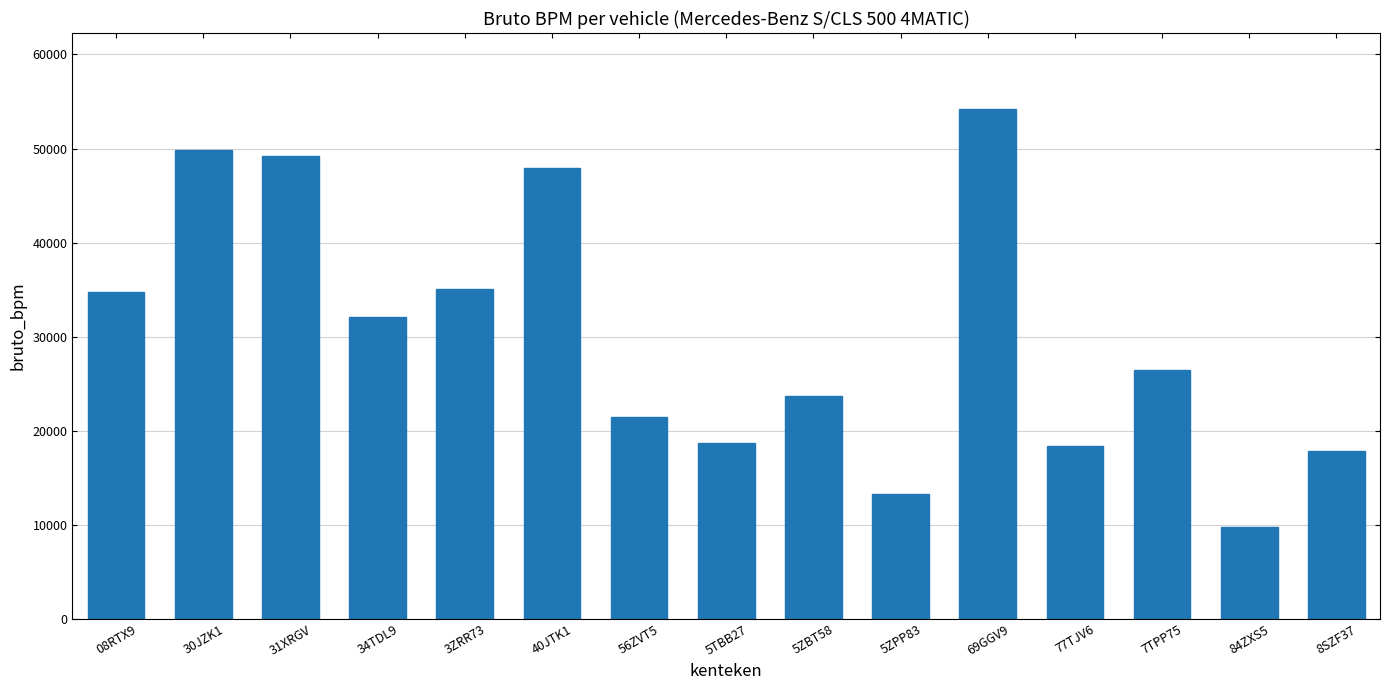

What is the difference between the values at 69GGV9 and 84ZXS5?

44383